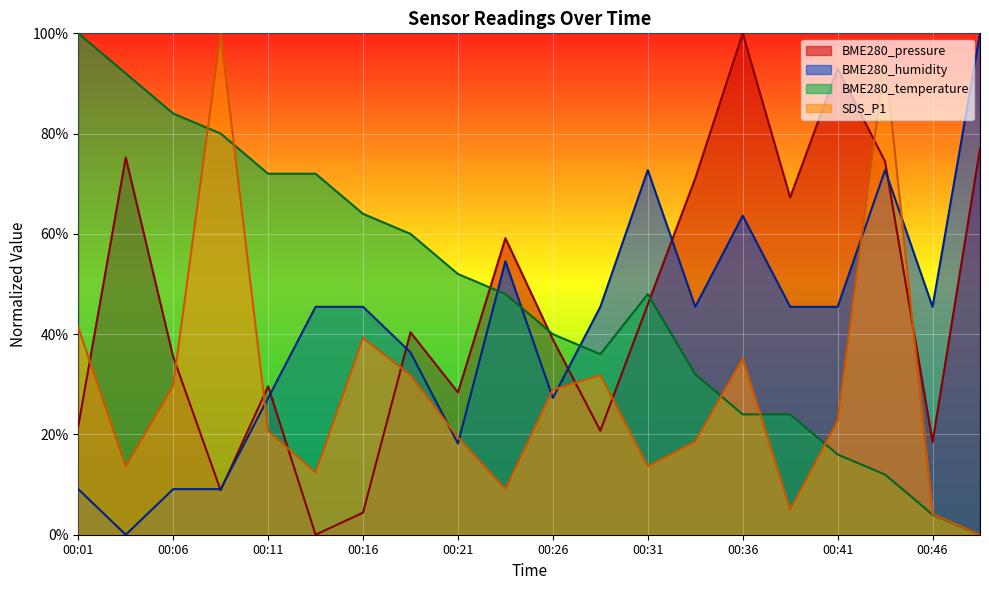

List the series in order of their peak value, lowest first.

BME280_pressure, BME280_humidity, BME280_temperature, SDS_P1